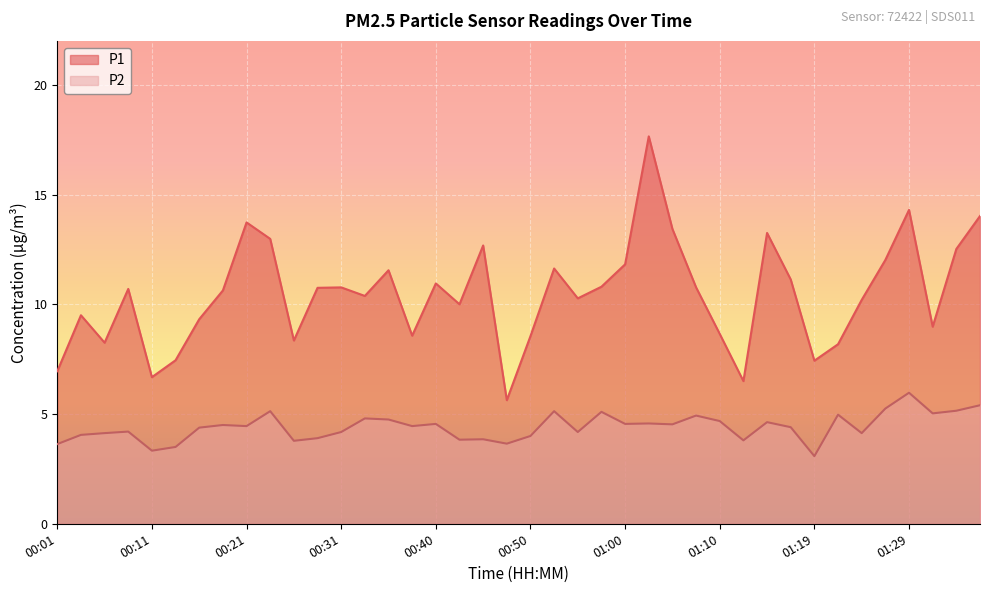

At how many categories does at least one series exceed 9?

27